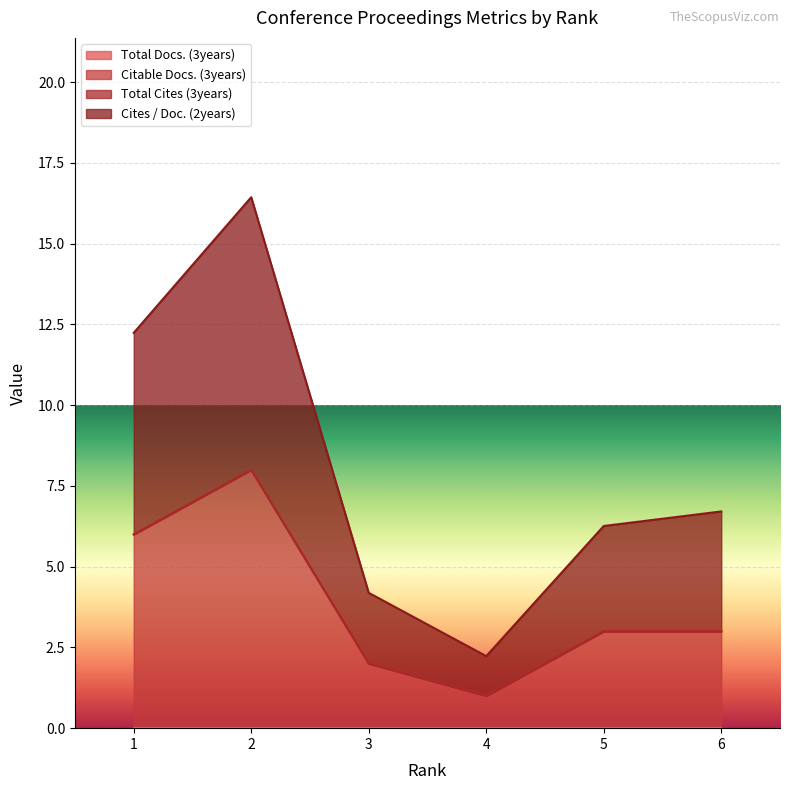

True or false: Citable Docs. (3years) and Cites / Doc. (2years) cross at least once.

False